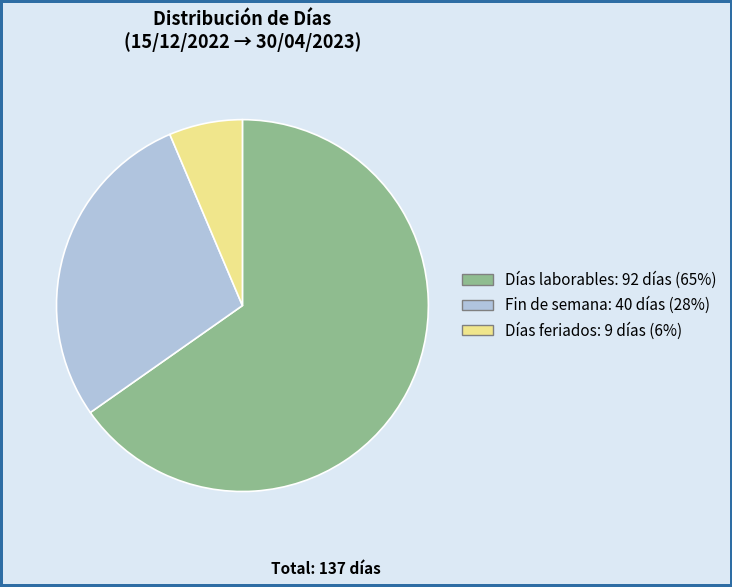

Count the number of slices in the pie.

3